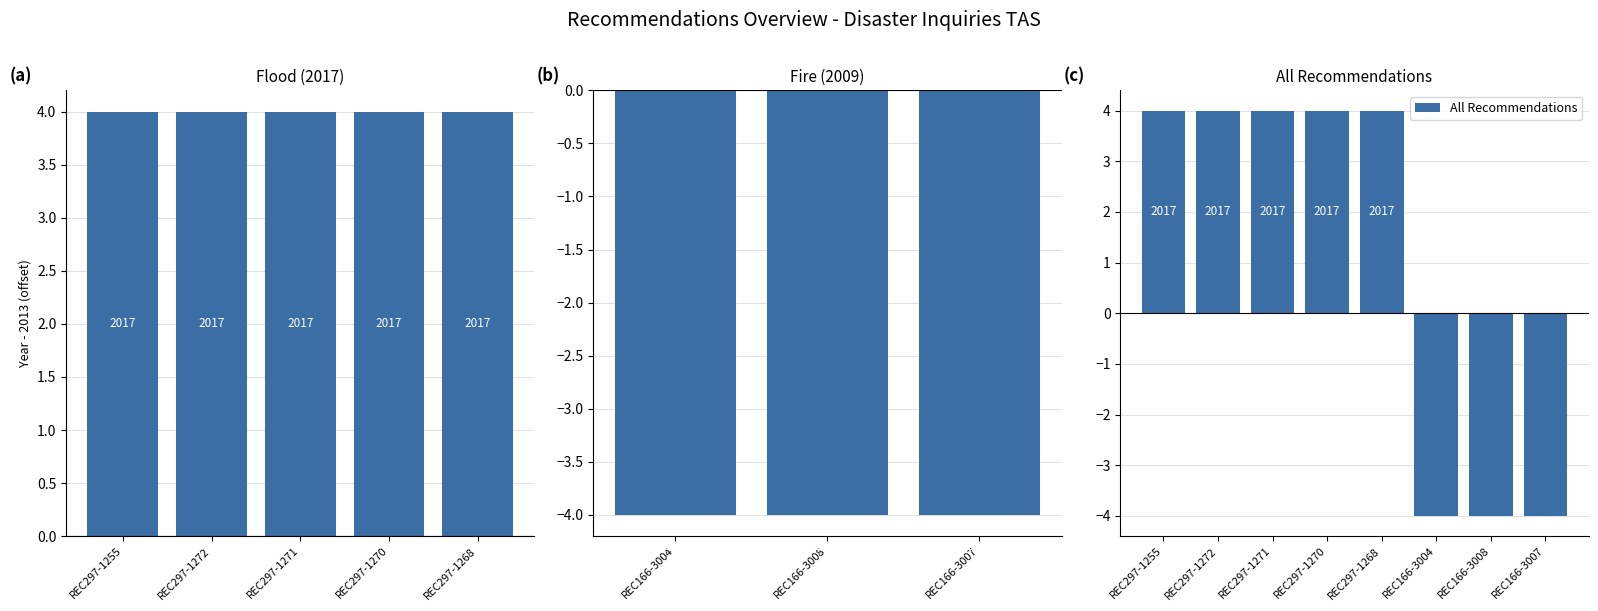

What is the average value?

1